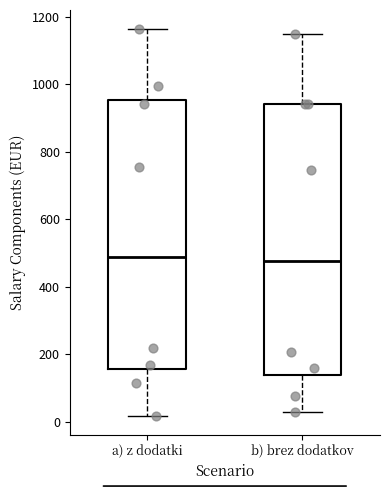

Where is the lower edge of the box for a) z dodatki on the y-axis? The values are not printed on the chart, so give them approximately, as read against the axis.

160